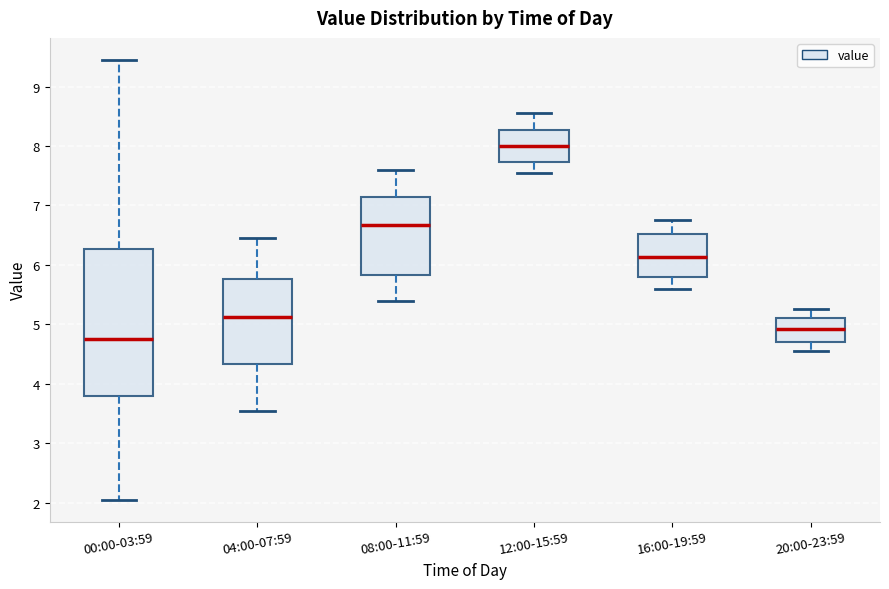

Reading left to right, read every box against the y-axis: the position of its median line, the range the box covers, and the ends of its whiskers. The values are not printed on the chart, so give them approximately, as read against the axis.

00:00-03:59: median 4.8, box 3.8 to 6.3, whiskers 2.1 to 9.5
04:00-07:59: median 5.1, box 4.3 to 5.8, whiskers 3.6 to 6.5
08:00-11:59: median 6.7, box 5.8 to 7.2, whiskers 5.4 to 7.6
12:00-15:59: median 8.0, box 7.7 to 8.3, whiskers 7.6 to 8.6
16:00-19:59: median 6.1, box 5.8 to 6.5, whiskers 5.6 to 6.8
20:00-23:59: median 4.9, box 4.7 to 5.1, whiskers 4.6 to 5.3